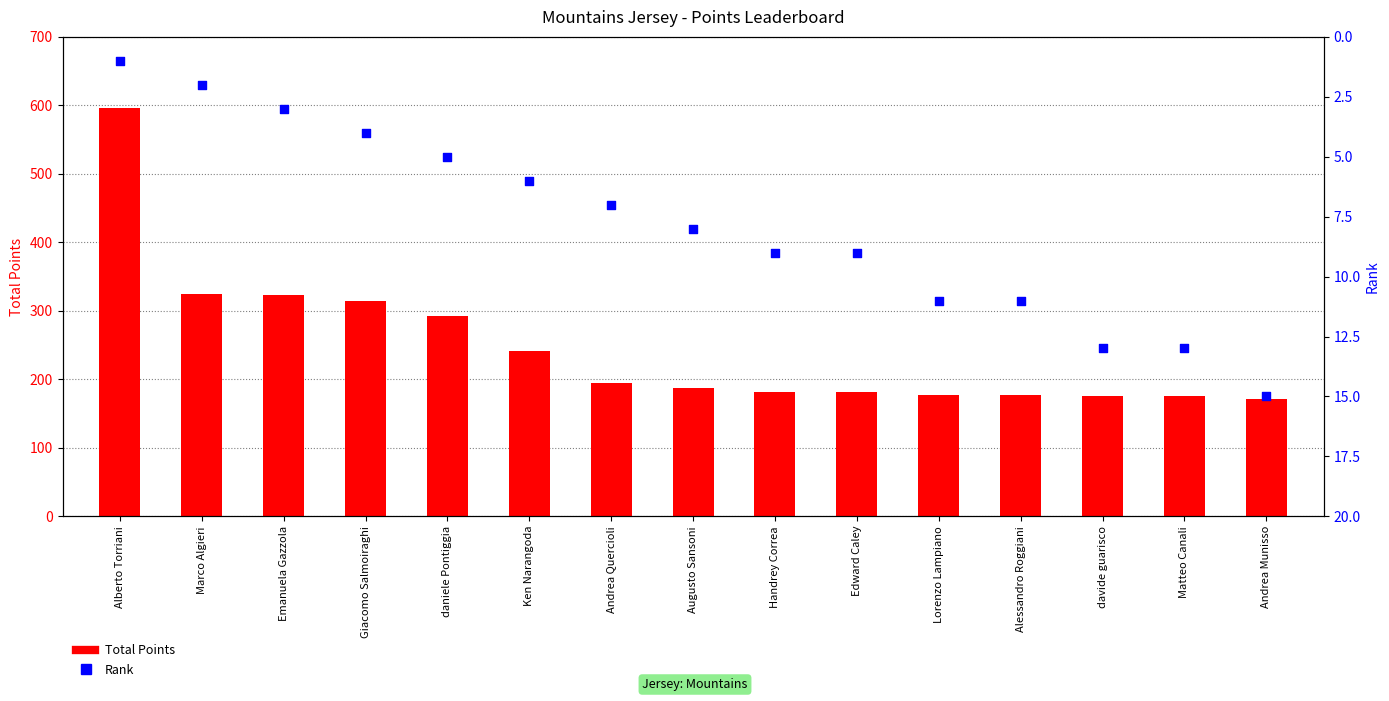

Which series reaches the minimum Y coordinate?

Rank